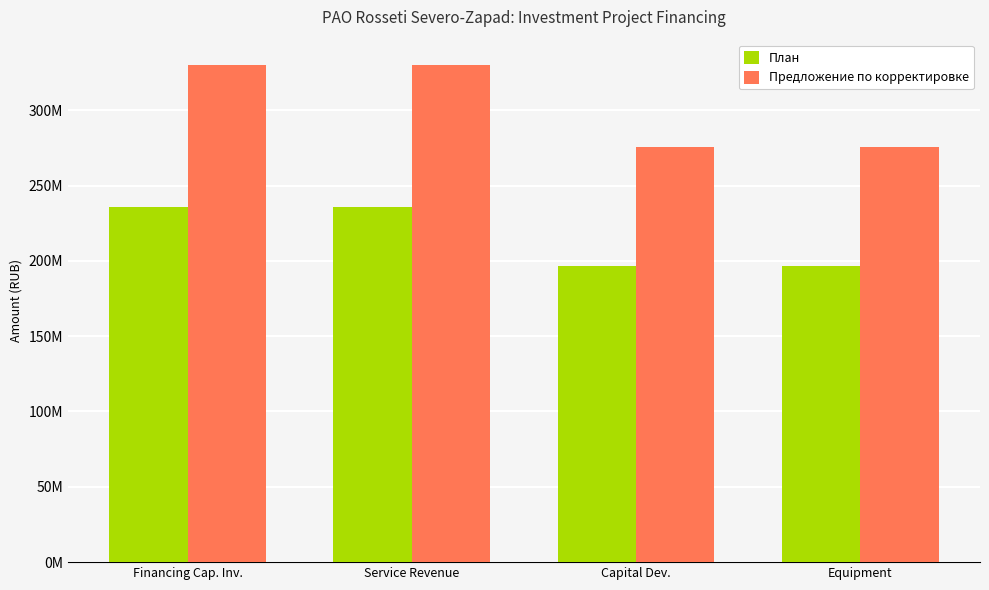

Is it true that План equals 108615256 at Equipment?

False